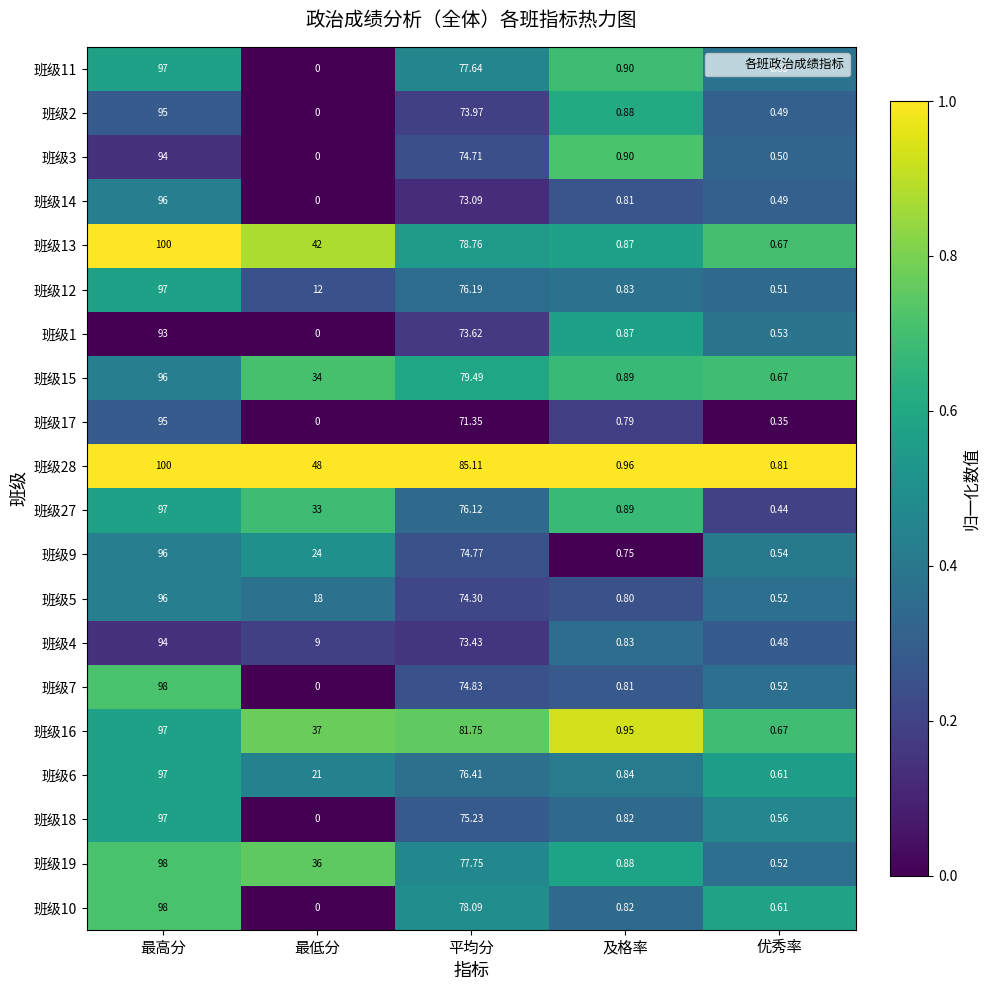

Is the value of 班级6 at 最低分 greater than the value of 班级27 at 优秀率?

Yes